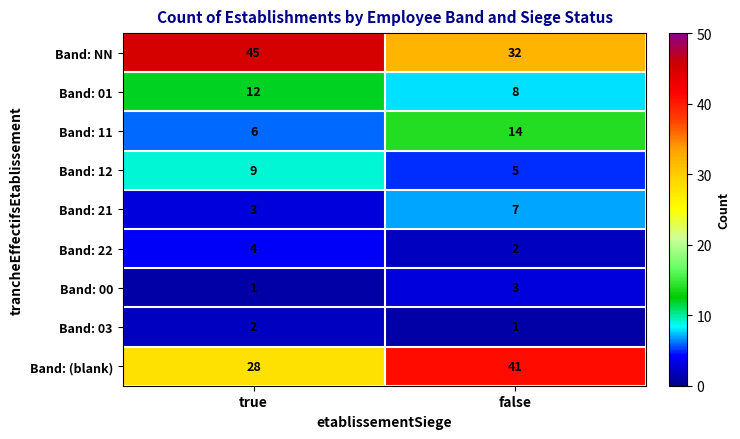

The Band: 21 series shows 3 at true. True or false?

True